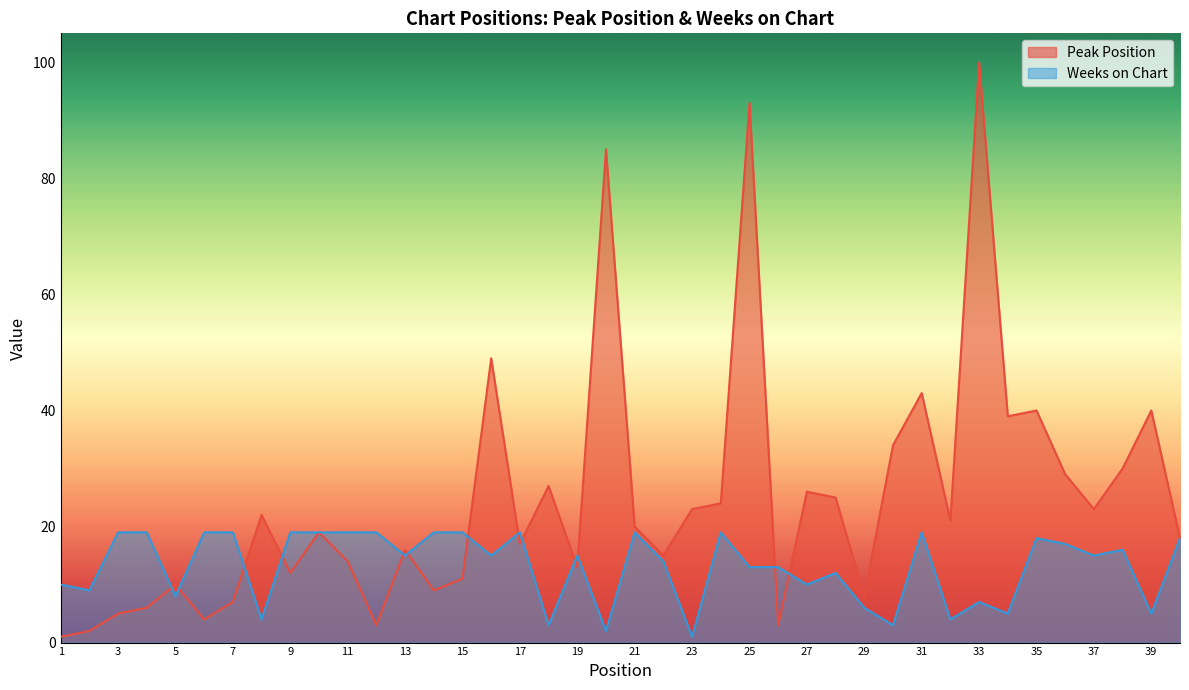

What is the difference between the Weeks on Chart values at 32 and 30?

1